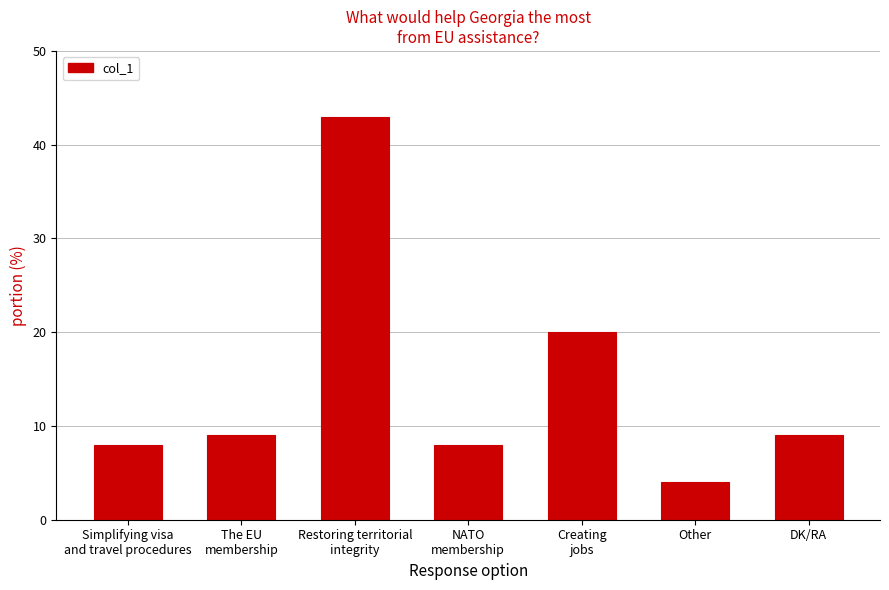

What is the smallest value displayed?

4